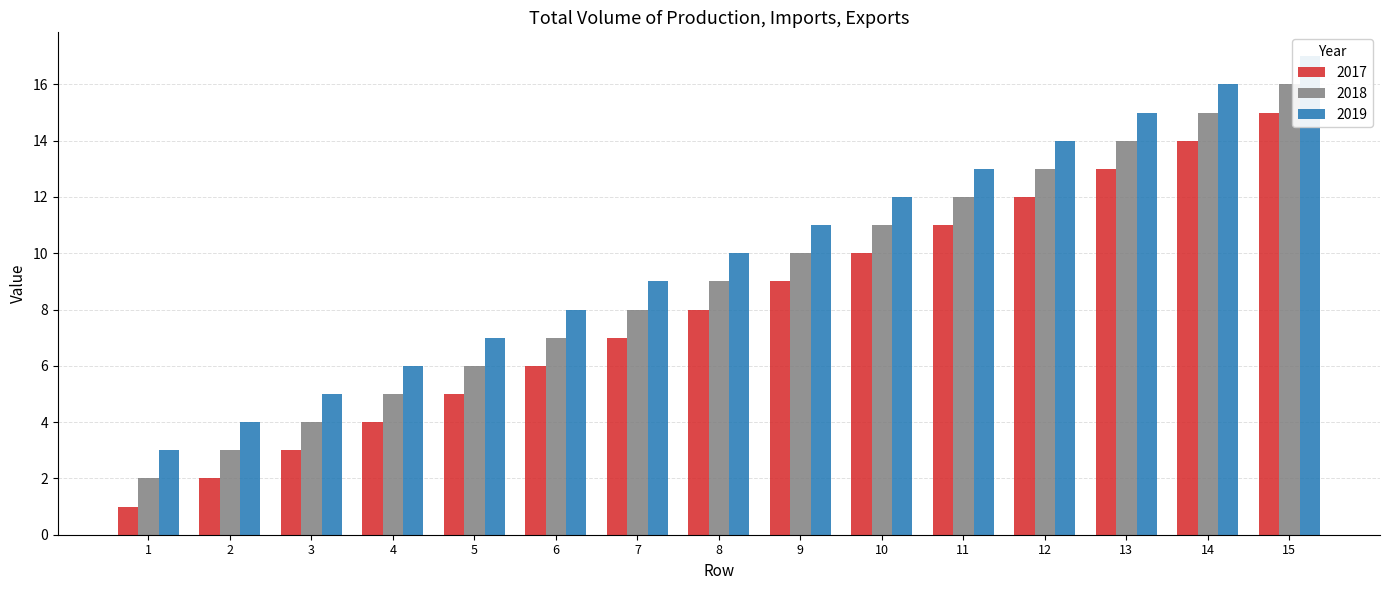

At which category is the sum across all series the highest?

15